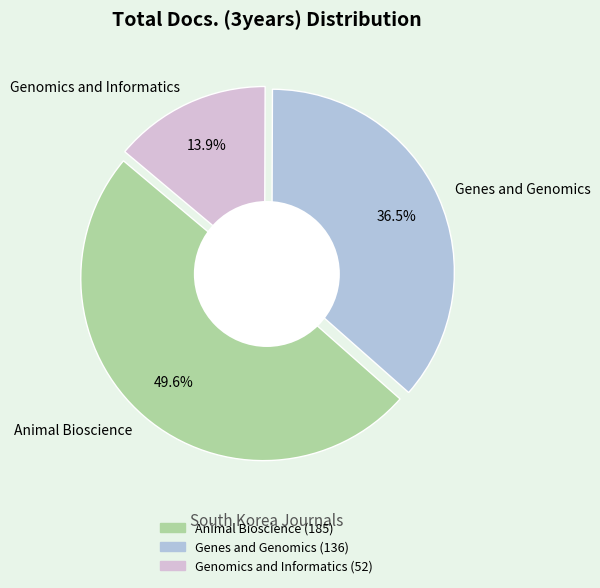

The Genomics and Informatics slice represents 1% of the pie. True or false?

False